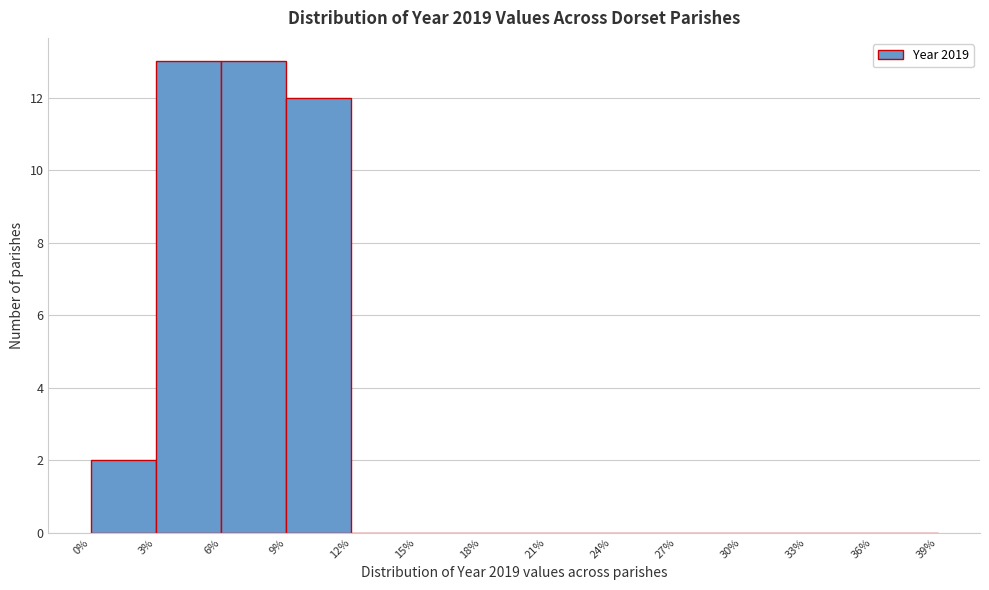

Reading left to right, transcribe this chart: for each bar, give the range it covers on the x-axis and its height. The values are not printed on the chart, so give them approximately, as read against the axis.

0% to 3%: 2
3% to 6%: 13
6% to 9%: 13
9% to 12%: 12
12% to 15%: 0
15% to 18%: 0
18% to 21%: 0
21% to 24%: 0
24% to 27%: 0
27% to 30%: 0
30% to 33%: 0
33% to 36%: 0
36% to 39%: 0